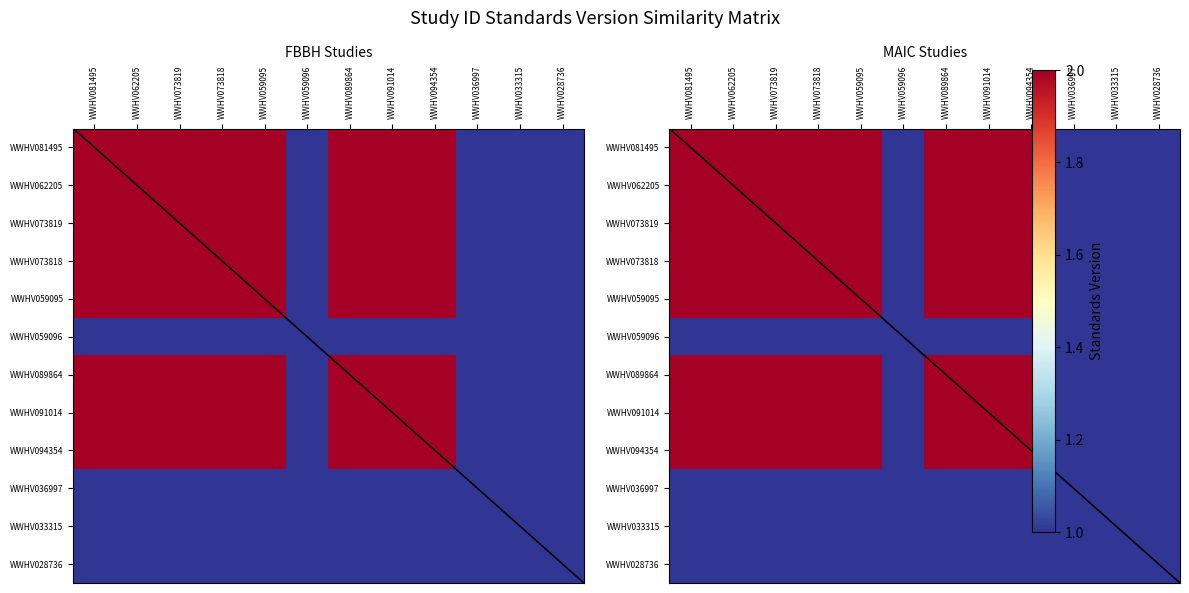

What is the minimum value for WWHV073818?

1